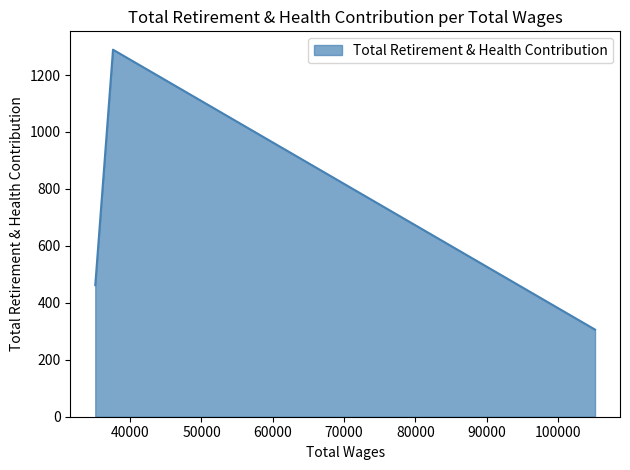

The chart shows a value of 462 at 35095.0. True or false?

True